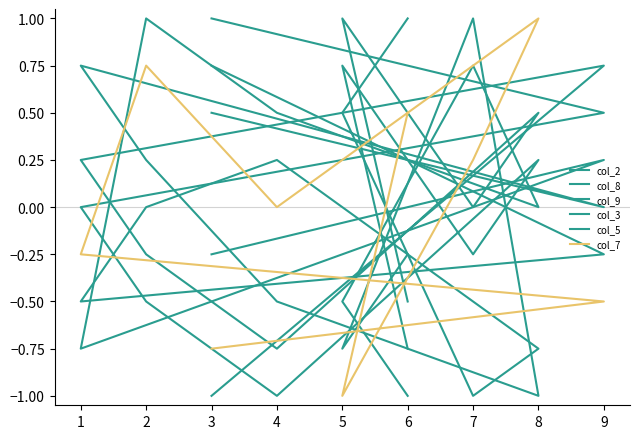

True or false: col_7 has a value of 0.0 at 4.

True